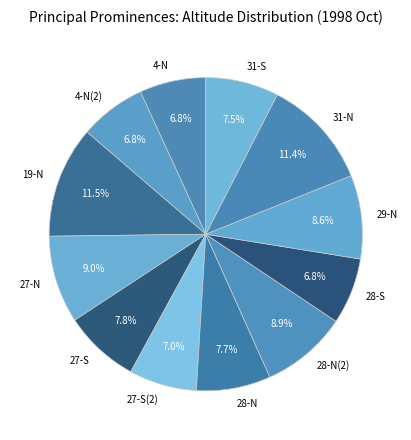

Is it true that 27-S(2) is 7% of the pie?

True